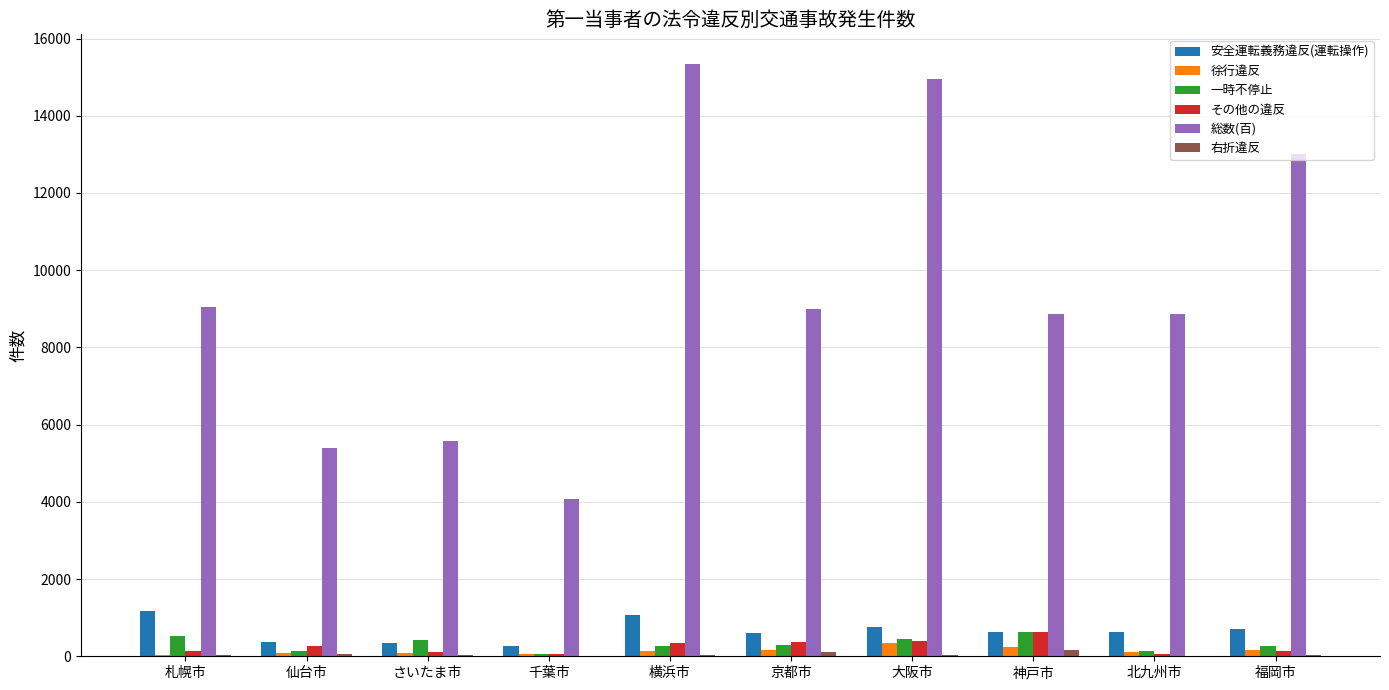

Which series has the largest total across all categories?

総数(百)